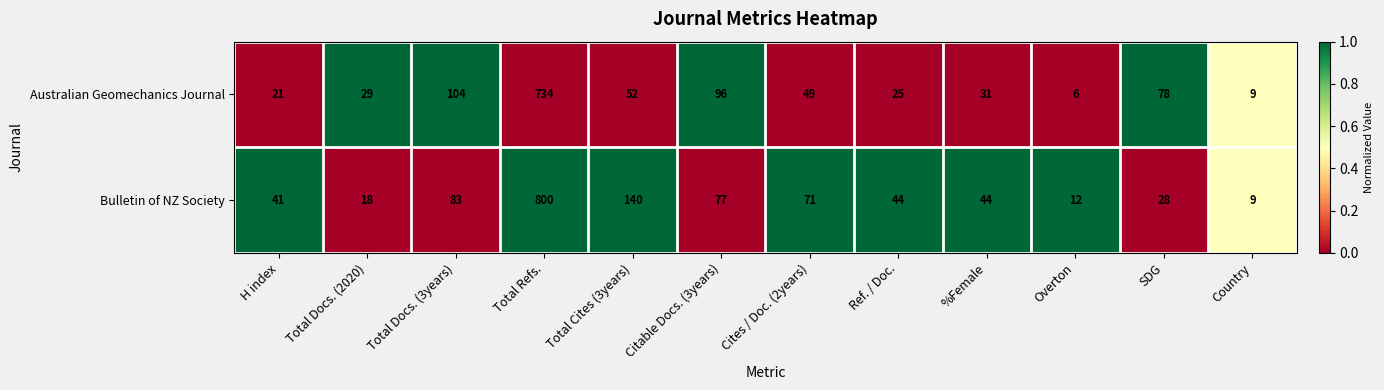

The value of Australian Geomechanics Journal at Cites / Doc. (2years) is 49. True or false?

True